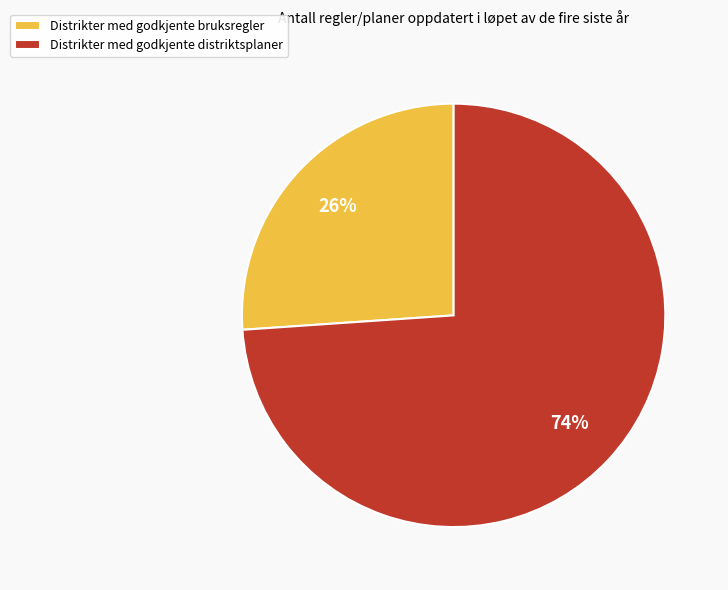

Which category has the biggest portion of the pie?

Distrikter med godkjente distriktsplaner